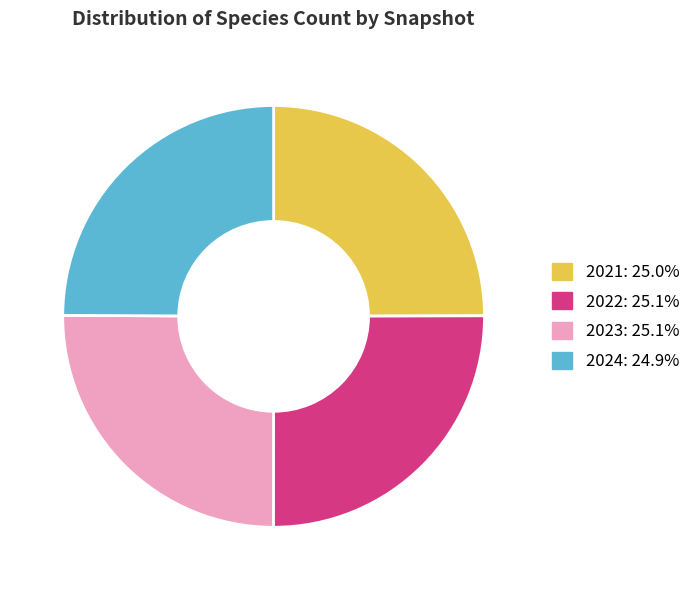

Approximately how many times larger is the value at 2022: 25.1% compared to 2021: 25.0%?

1.0